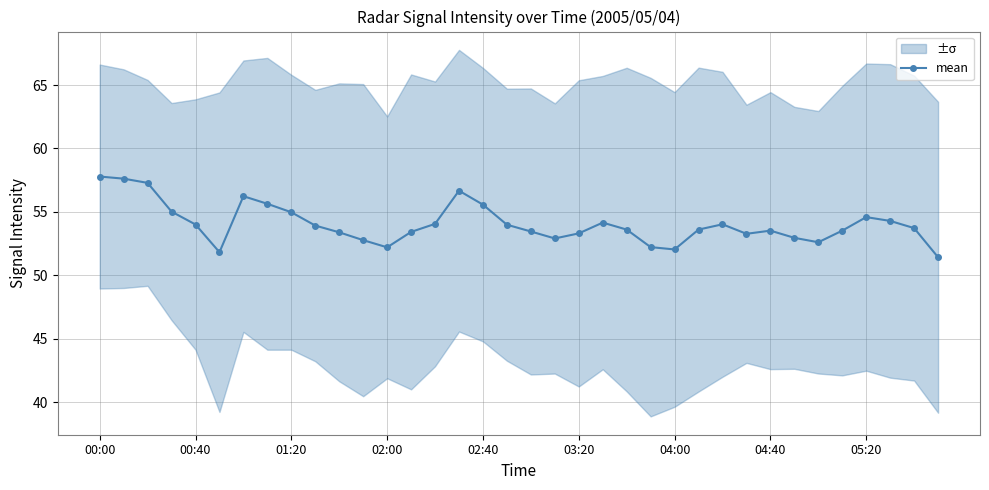

How many data points are less than 53?

9